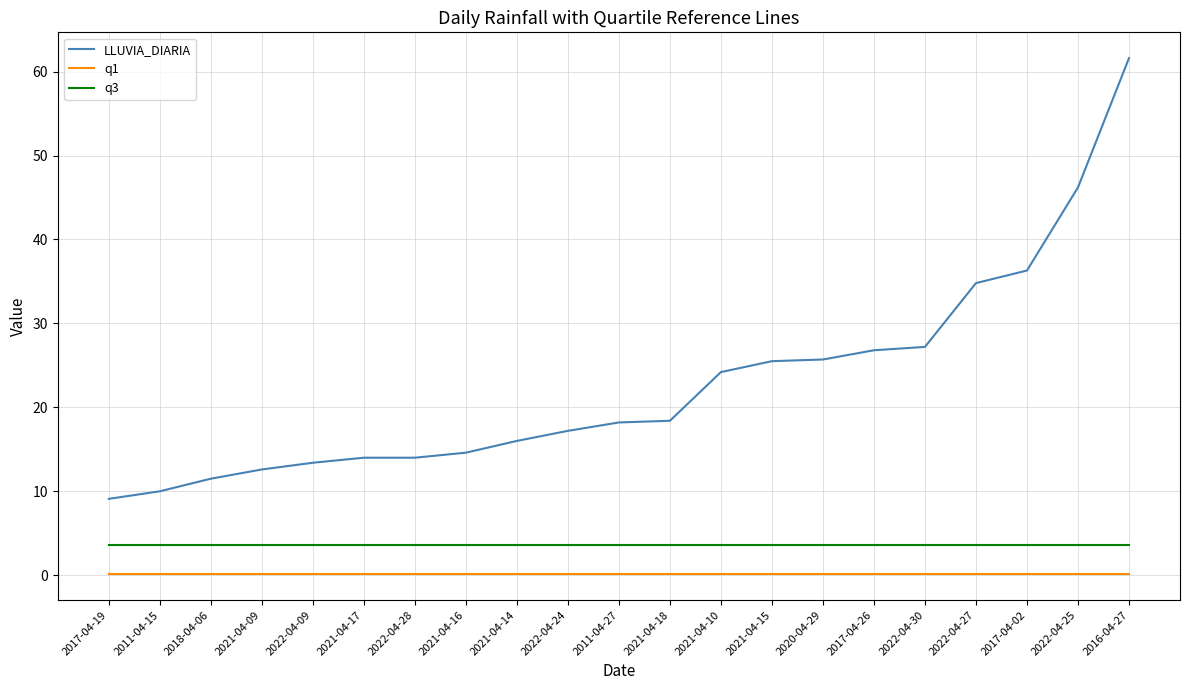

What position from the left is 2017-04-02?

19